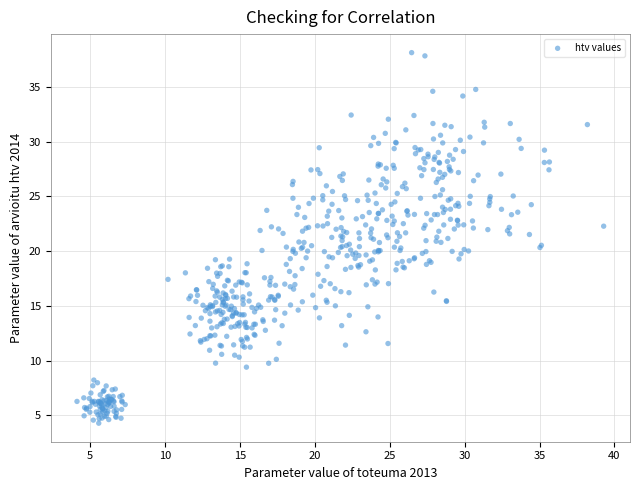

What is the range of Y values (max minus min)?

33.9